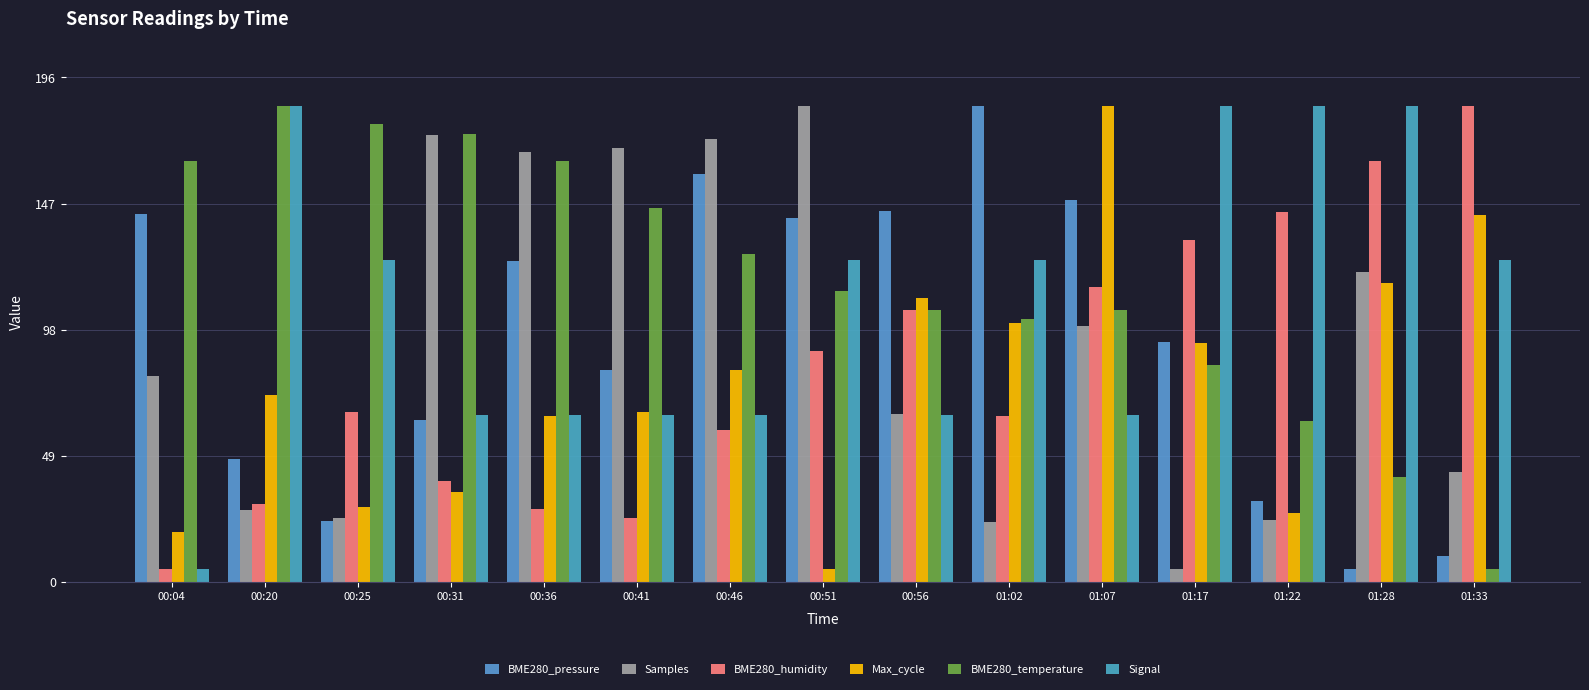

Reading left to right, list all the values displayed in this chart.

BME280_pressure: 00:04=142.9	00:20=47.8	00:25=23.8	00:31=63.1	00:36=124.6	00:41=82.3	00:46=158.6	00:51=141.4	00:56=144.2	01:02=185.0	01:07=148.3	01:17=93.2	01:22=31.5	01:28=5.0	01:33=10.4
Samples: 00:04=79.9	00:20=28.0	00:25=24.8	00:31=173.6	00:36=167.2	00:41=168.8	00:46=172.2	00:51=185.0	00:56=65.3	01:02=23.3	01:07=99.6	01:17=5.0	01:22=24.2	01:28=120.4	01:33=42.9
BME280_humidity: 00:04=5.0	00:20=30.2	00:25=66.2	00:31=39.2	00:36=28.4	00:41=24.8	00:46=59.0	00:51=89.6	00:56=105.8	01:02=64.4	01:07=114.8	01:17=132.8	01:22=143.6	01:28=163.4	01:33=185.0
Max_cycle: 00:04=19.7	00:20=72.9	00:25=29.3	00:31=35.0	00:36=64.7	00:41=66.1	00:46=82.6	00:51=5.0	00:56=110.5	01:02=100.8	01:07=185.0	01:17=92.9	01:22=27.0	01:28=116.2	01:33=142.7
BME280_temperature: 00:04=163.4	00:20=185.0	00:25=177.8	00:31=174.2	00:36=163.4	00:41=145.4	00:46=127.4	00:51=113.0	00:56=105.8	01:02=102.2	01:07=105.8	01:17=84.2	01:22=62.6	01:28=41.0	01:33=5.0
Signal: 00:04=5.0	00:20=185.0	00:25=125.0	00:31=65.0	00:36=65.0	00:41=65.0	00:46=65.0	00:51=125.0	00:56=65.0	01:02=125.0	01:07=65.0	01:17=185.0	01:22=185.0	01:28=185.0	01:33=125.0